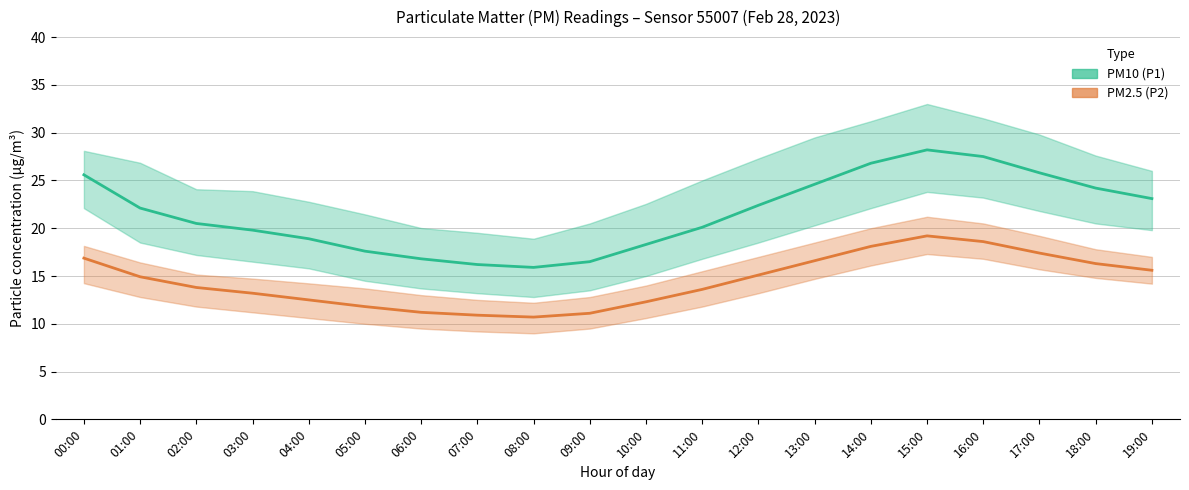

True or false: P1_upper and PM2.5 (P2) intersect in this chart.

False